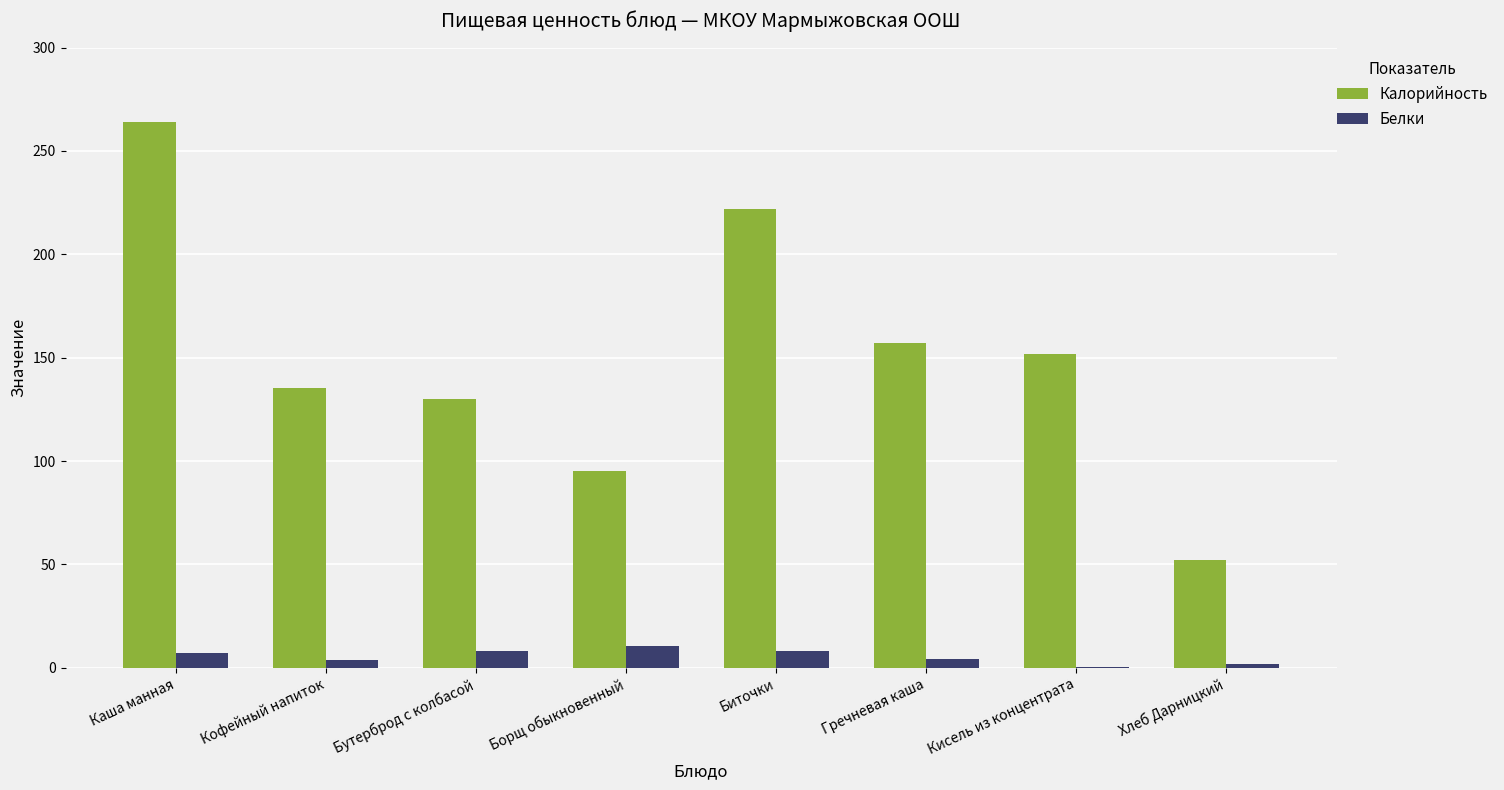

Between Каша манная and Кисель из концентрата, which series saw the biggest shift?

Калорийность